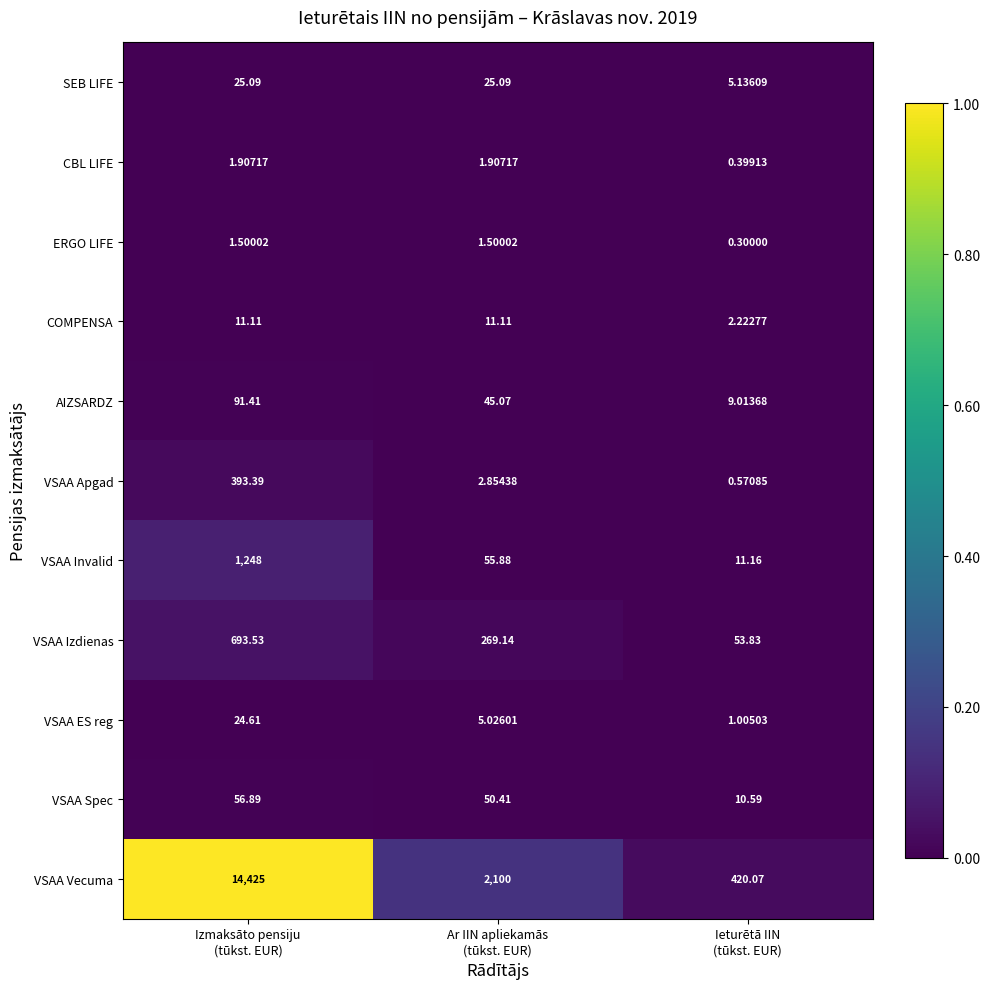

At how many categories does at least one series exceed 0?

3